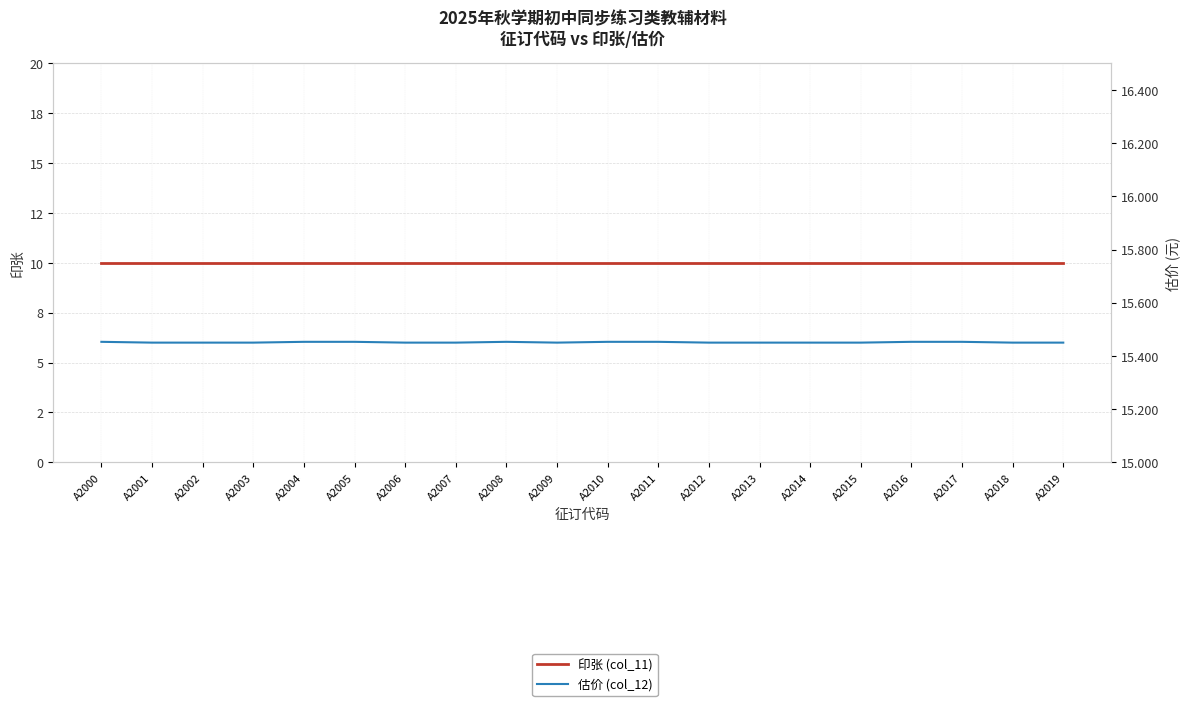

True or false: 印张 (col_11) has a value of 2.3 at A2019.

False